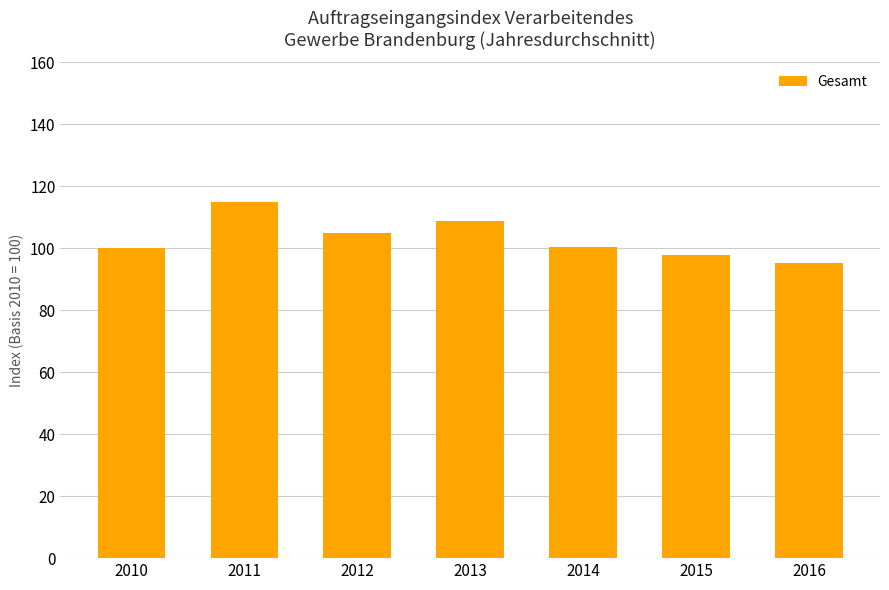

The value at 2011 is 54.5. True or false?

False